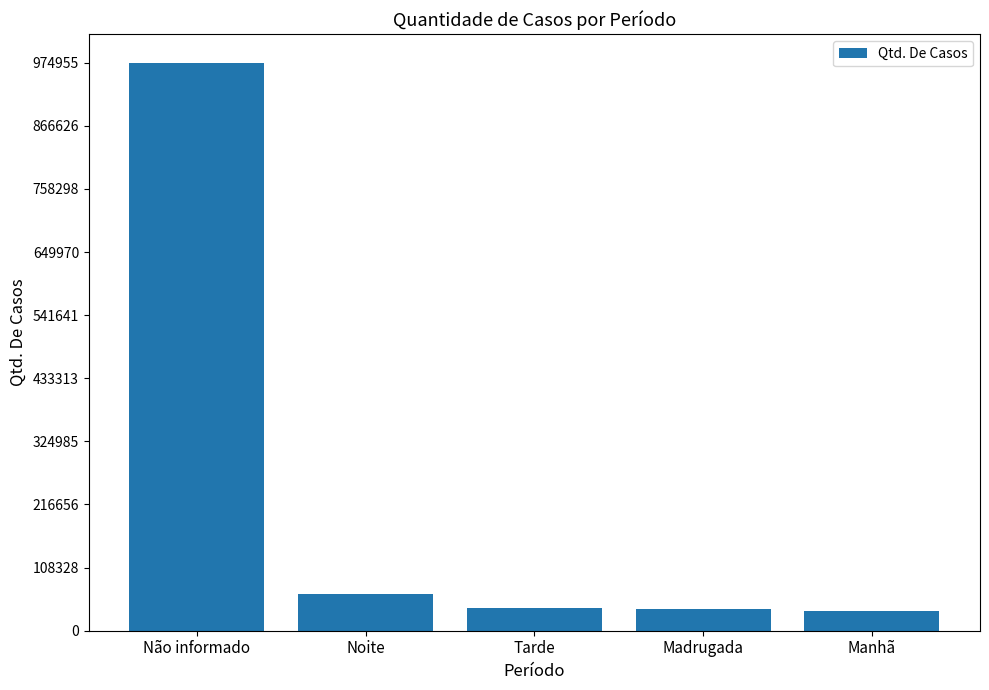

How many bars are there in total?

5